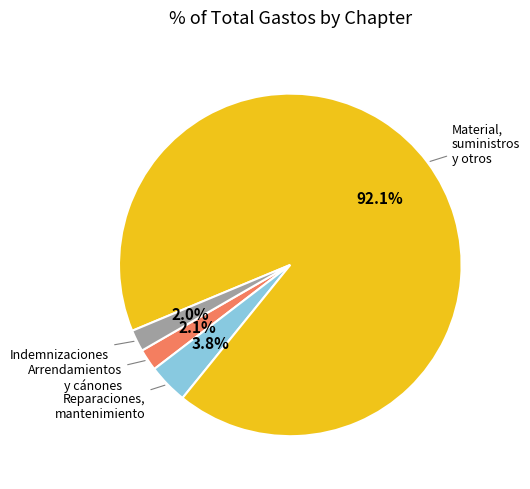

Is there any slice that represents more than half of the pie?

Yes